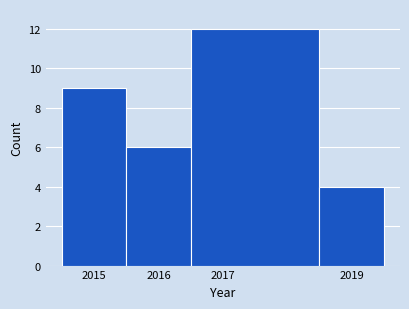

Which range on the x-axis has the tallest bar?

2016.5 to 2018.5